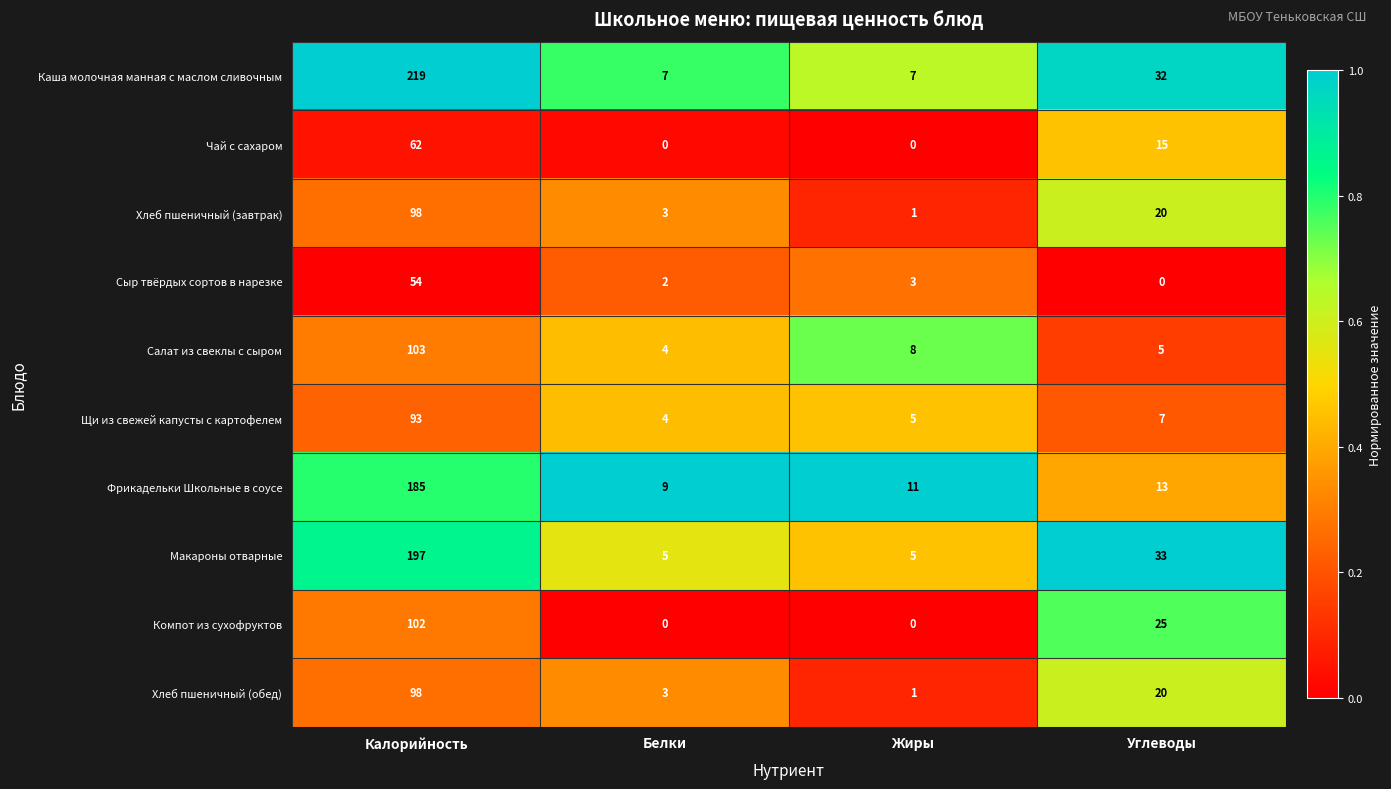

What is the spread (max minus min) of values at Углеводы?

33